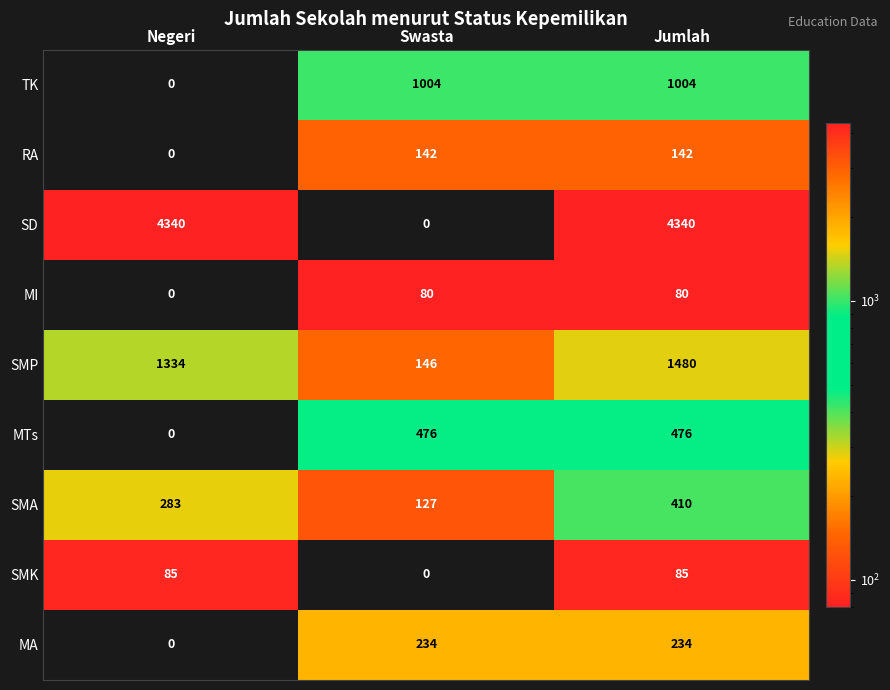

What is the sum of all SD values?

8680